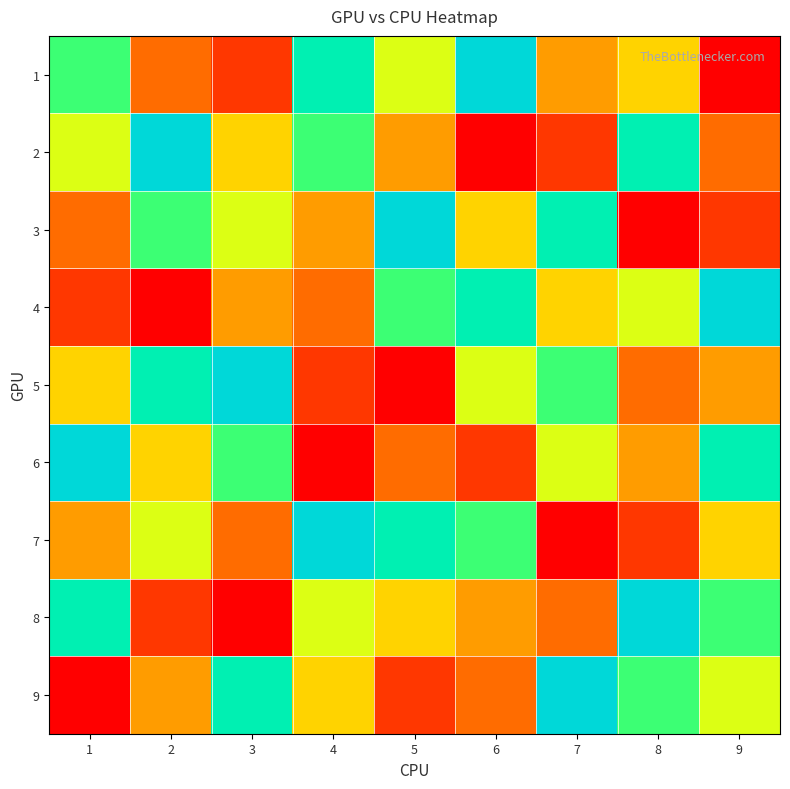

How many categories are shown in the chart?

9